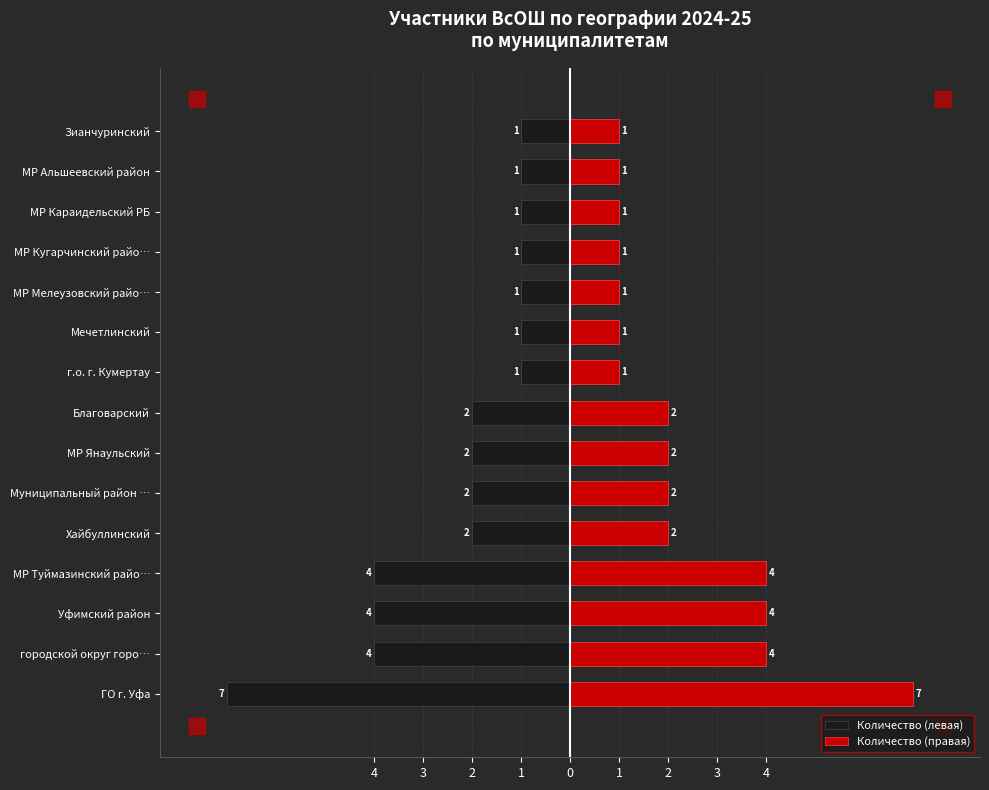

Which series has the largest total across all categories?

Количество (правая)